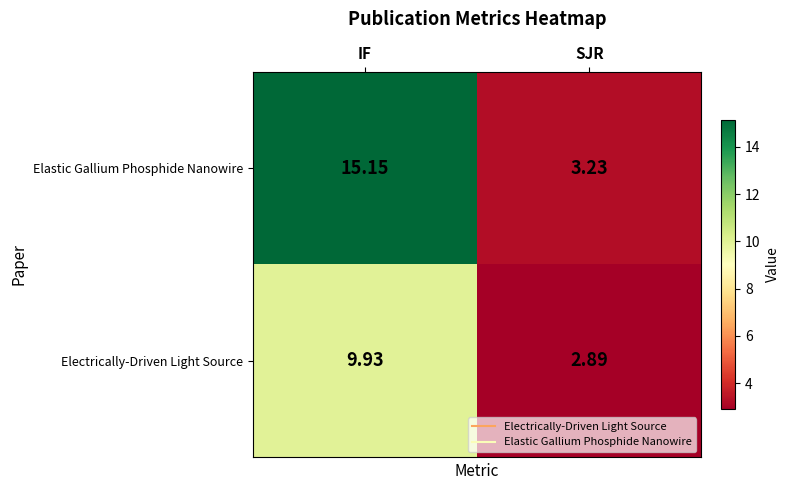

List the series in order of their overall mean, highest first.

Elastic Gallium Phosphide Nanowire, Electrically-Driven Light Source